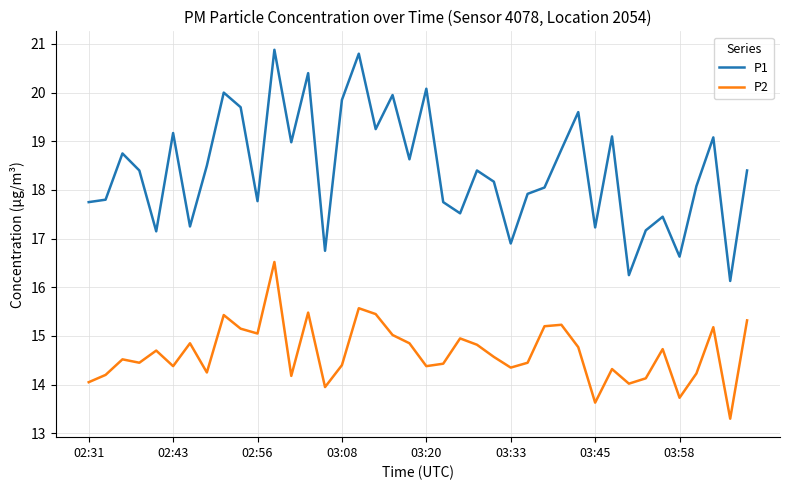

What is the difference between the maximum and minimum values in the P2 series?

3.2